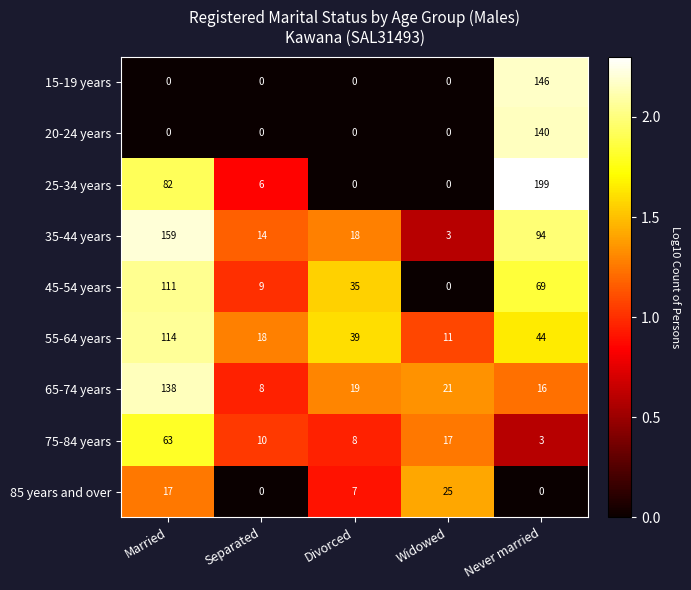

Between Separated and Never married, which series saw the biggest shift?

25-34 years